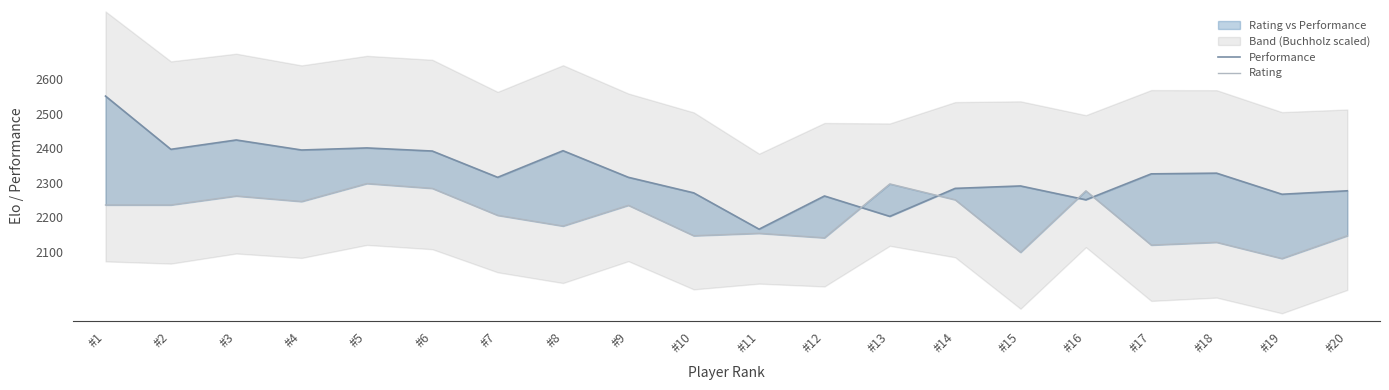

What is the spread (max minus min) of values at #8?

218